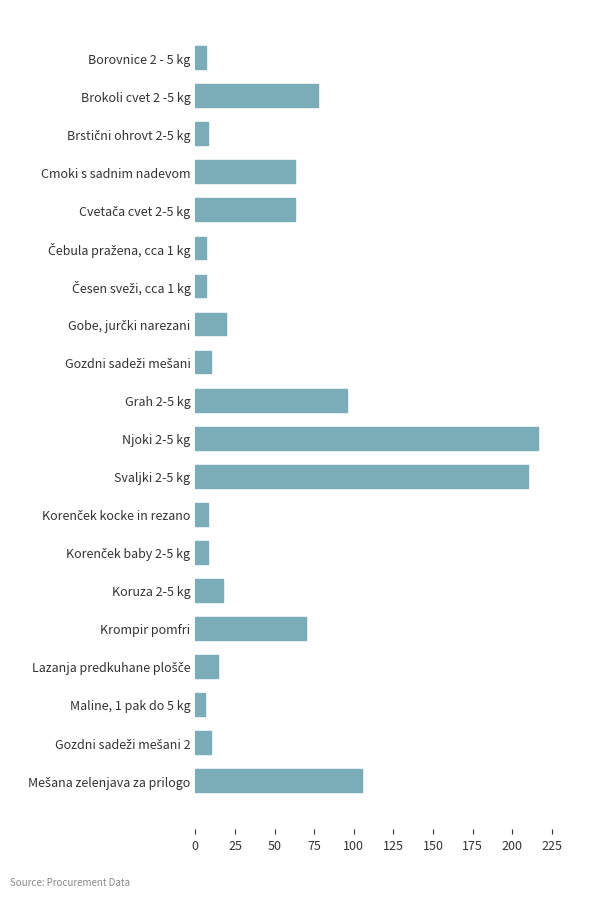

Approximately how many times larger is the value at Njoki 2-5 kg compared to Grah 2-5 kg?

2.3